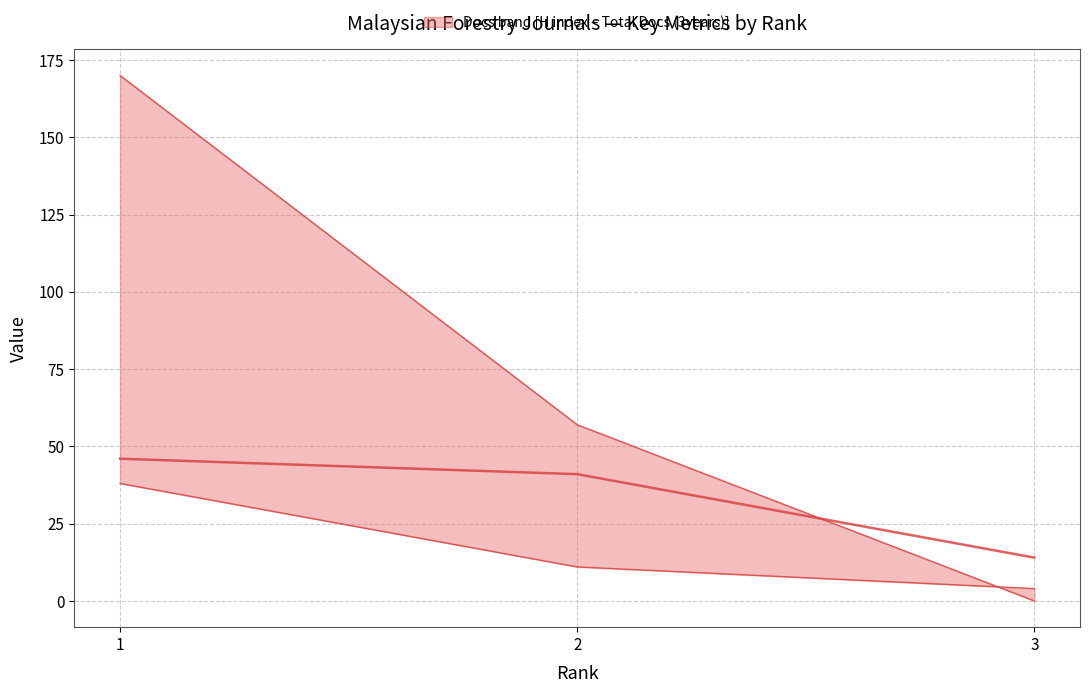

Which label corresponds to the largest value in the chart?

1